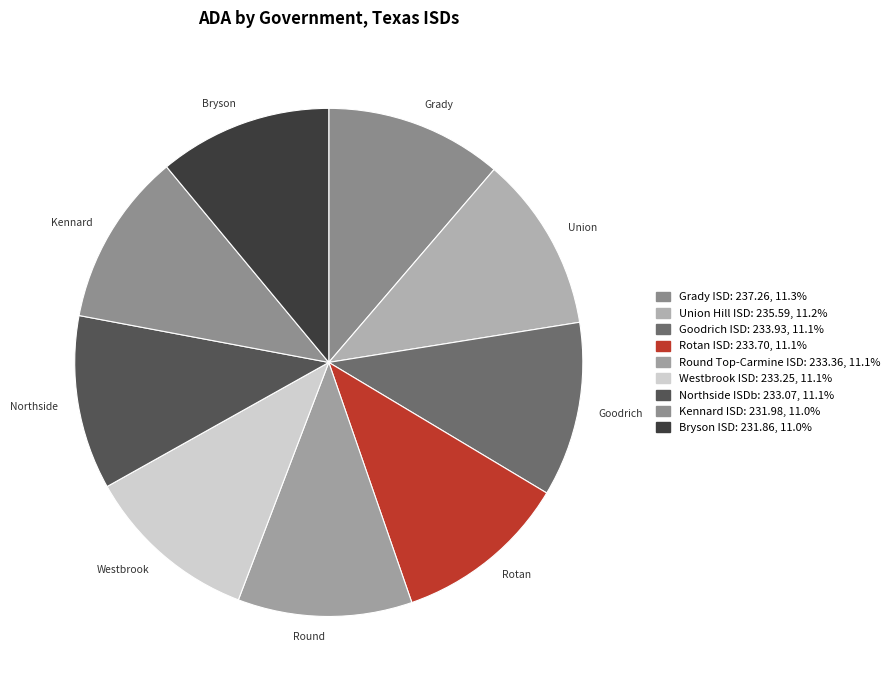

Combined, what portion of the pie is Westbrook ISD and Goodrich ISD?

22.2%